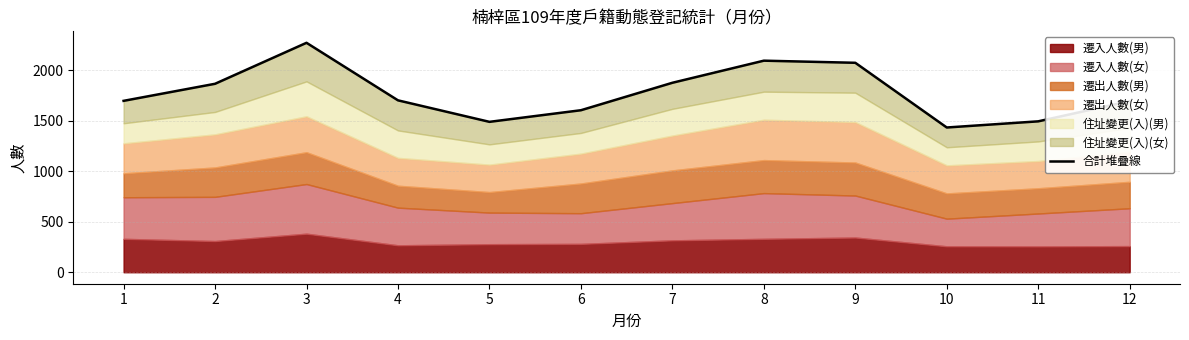

Approximately how many times larger is the value at 7 compared to 2?

1.0